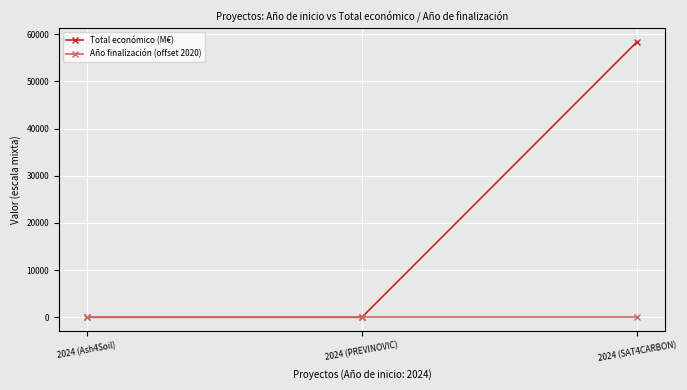

List the series in order of their peak value, lowest first.

Año finalización (offset 2020), Total económico (M€)